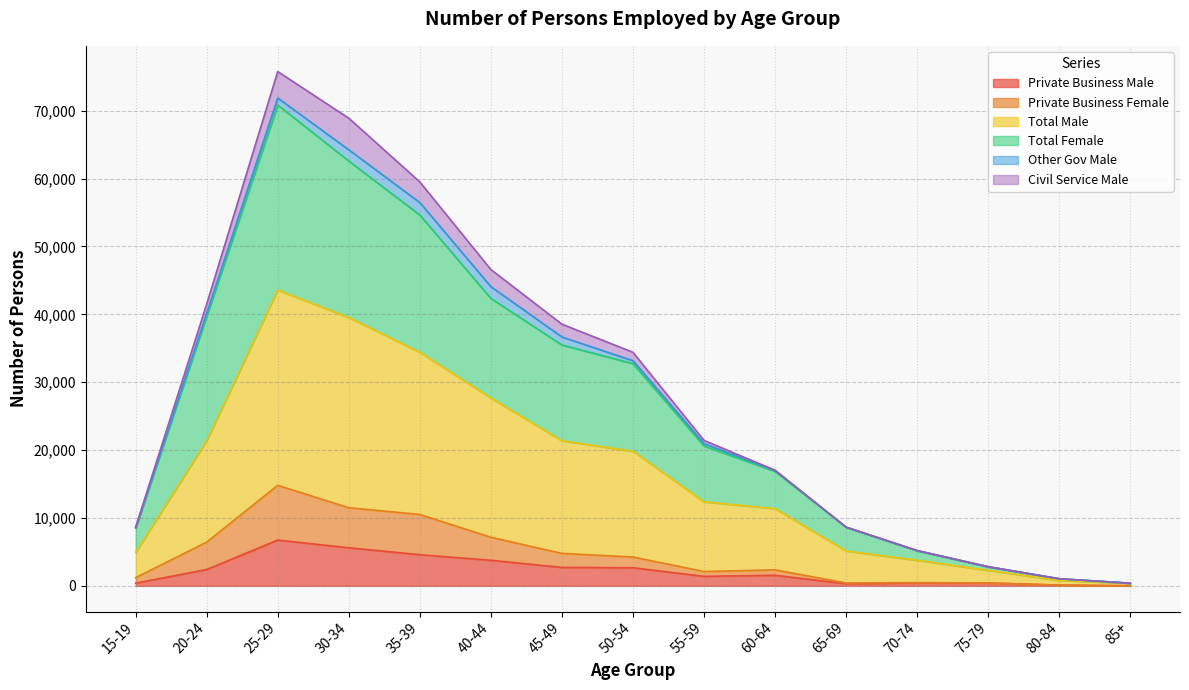

Between 70-74 and 75-79, which is larger?

70-74